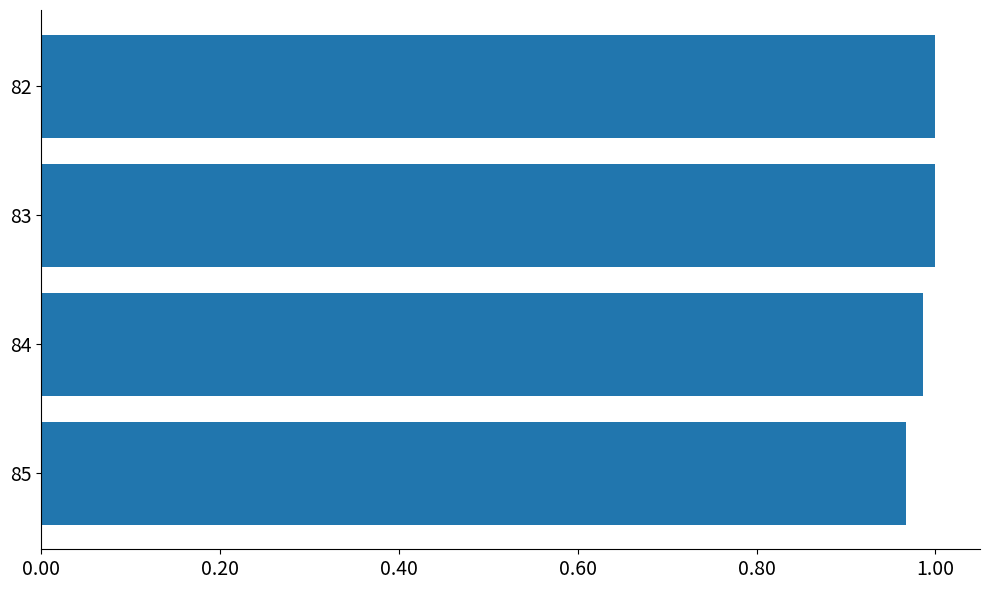

Count the number of data series in this chart.

1